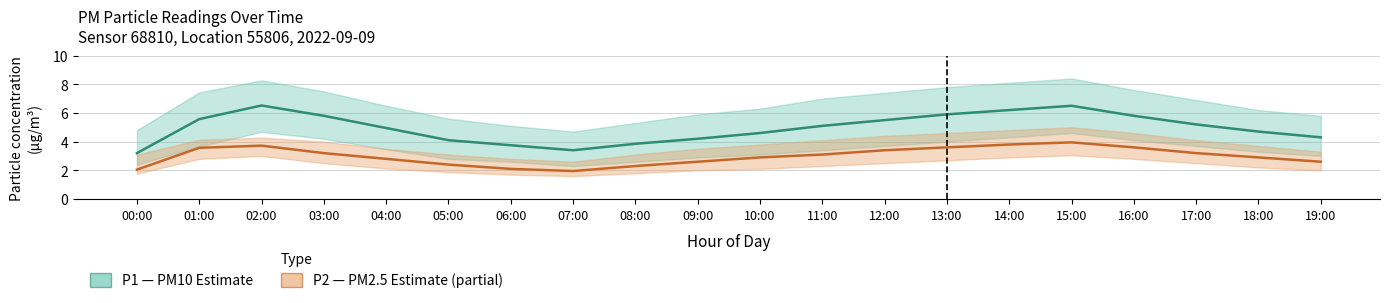

Which series changed the most between 03:00 and 07:00?

P1_upper